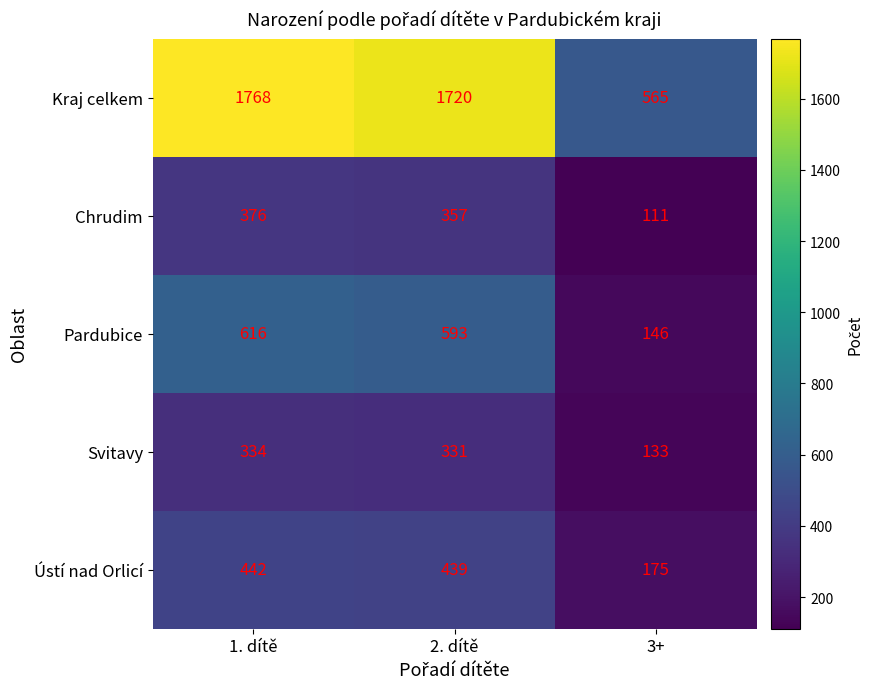

Where is Svitavy nearest to the value 233?

2. dítě